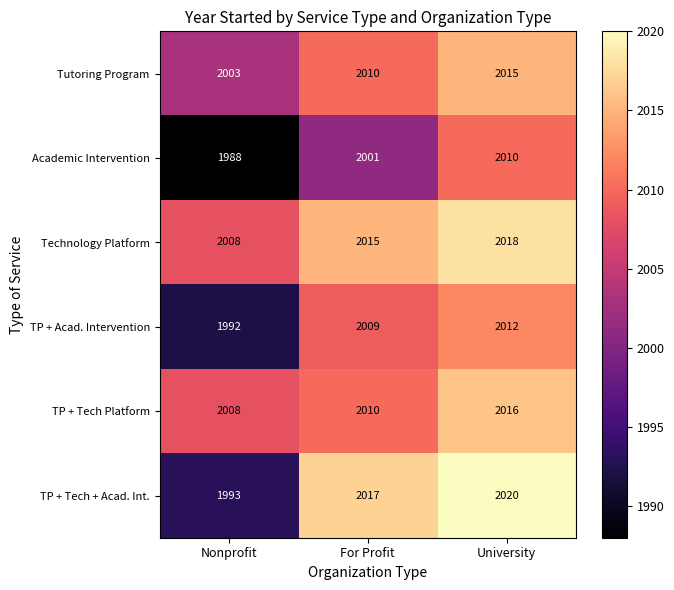

What is the sum of the TP + Tech Platform values at Nonprofit and For Profit?

4018